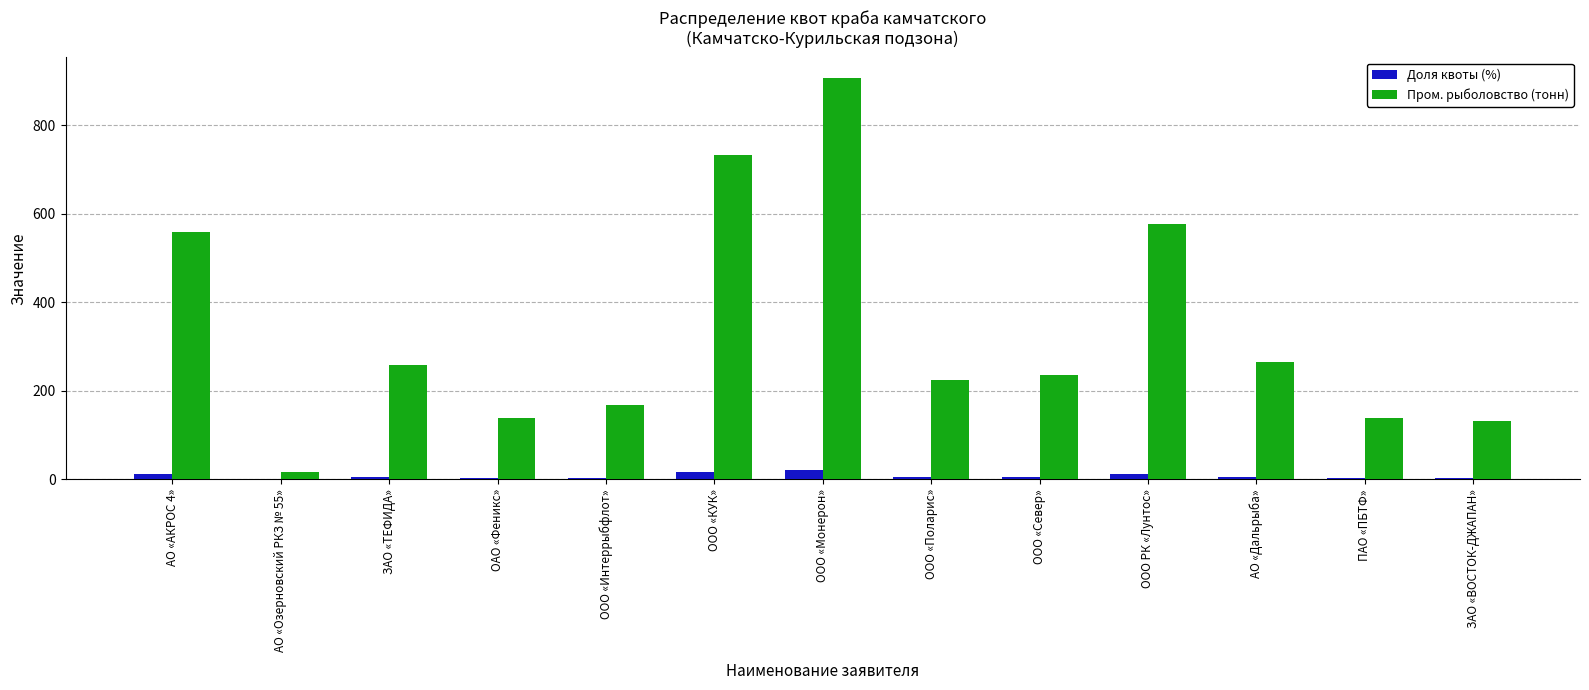

Are the bars horizontal?

No